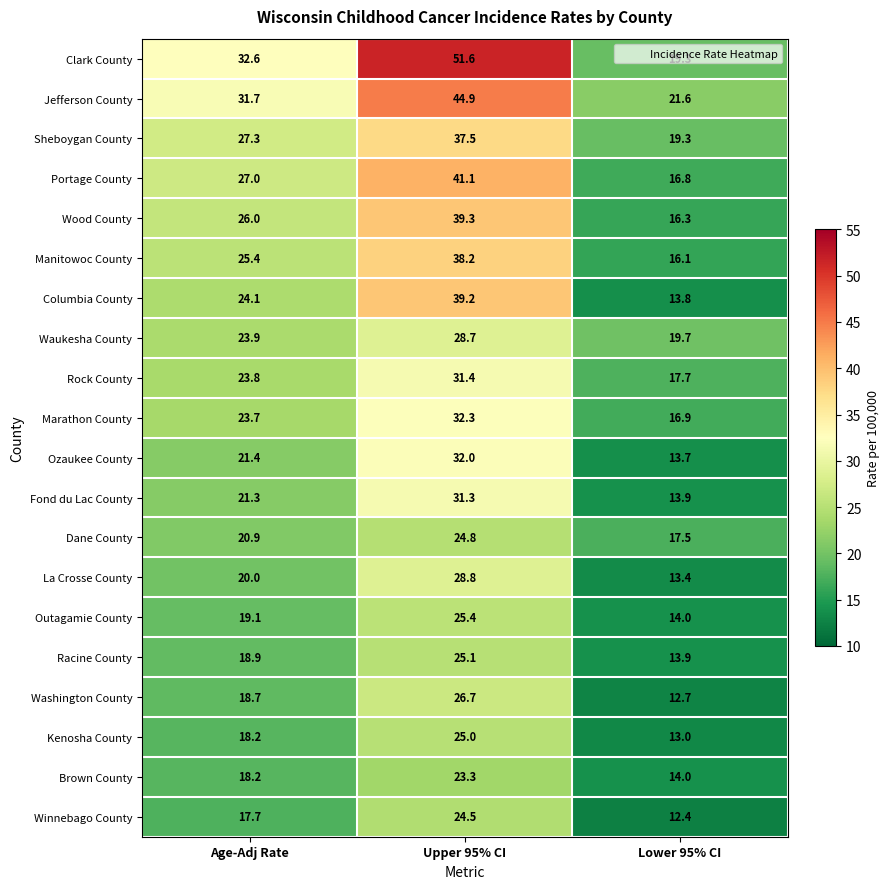

What is the spread (max minus min) of values at Lower 95% CI?

9.2